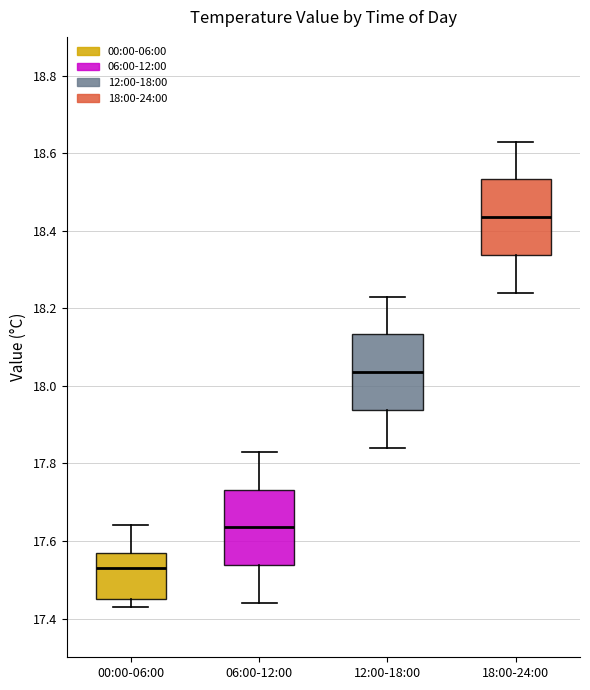

Where does the upper whisker of the box for 00:00-06:00 end on the y-axis? The values are not printed on the chart, so give them approximately, as read against the axis.

17.64